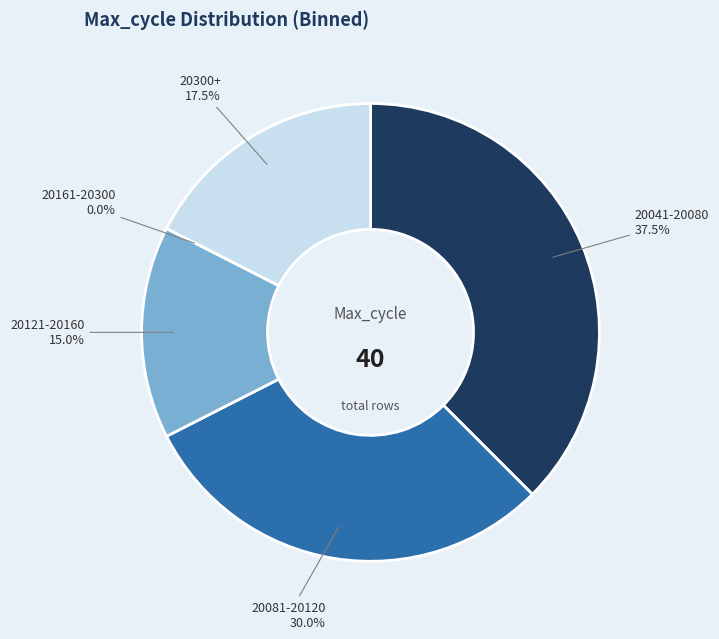

What is the largest slice in the pie chart?

15